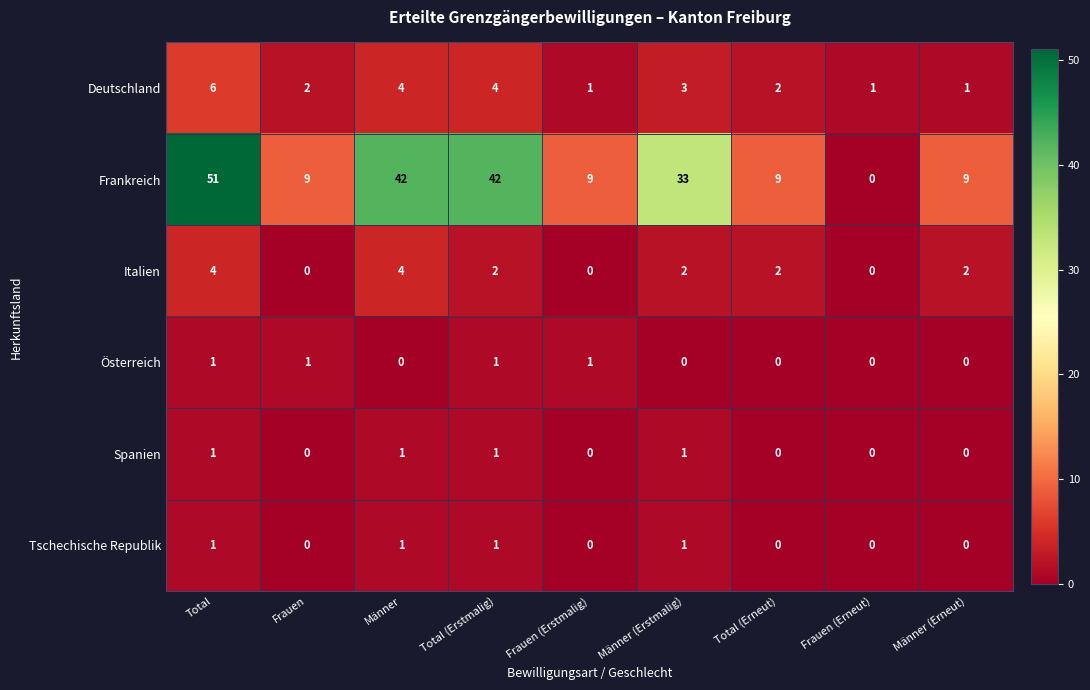

What is the maximum value for Frankreich?

51